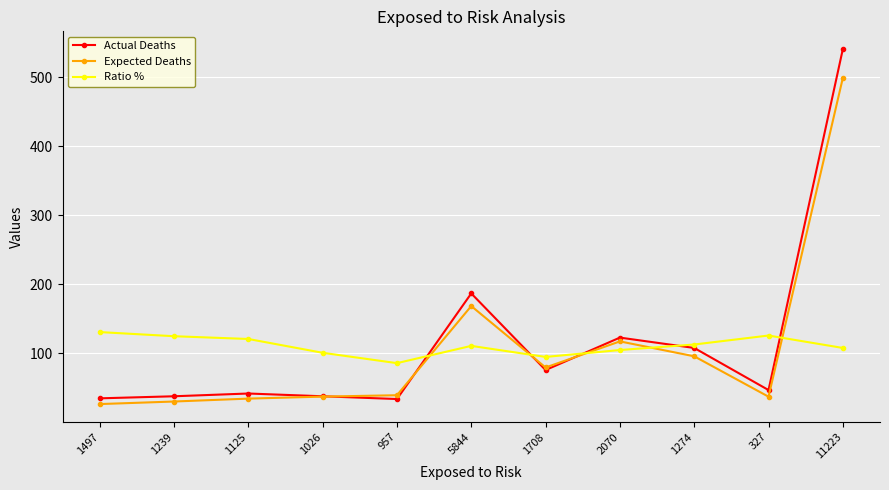

Is this an area chart (filled region under the line)?

No